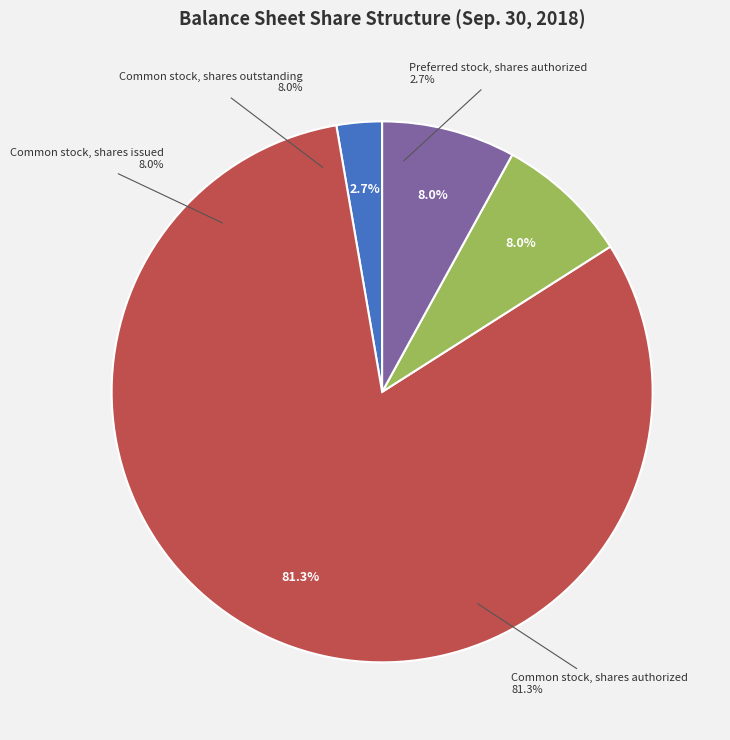

To the nearest percent, what is the difference between the largest and smallest slice percentages?

79%